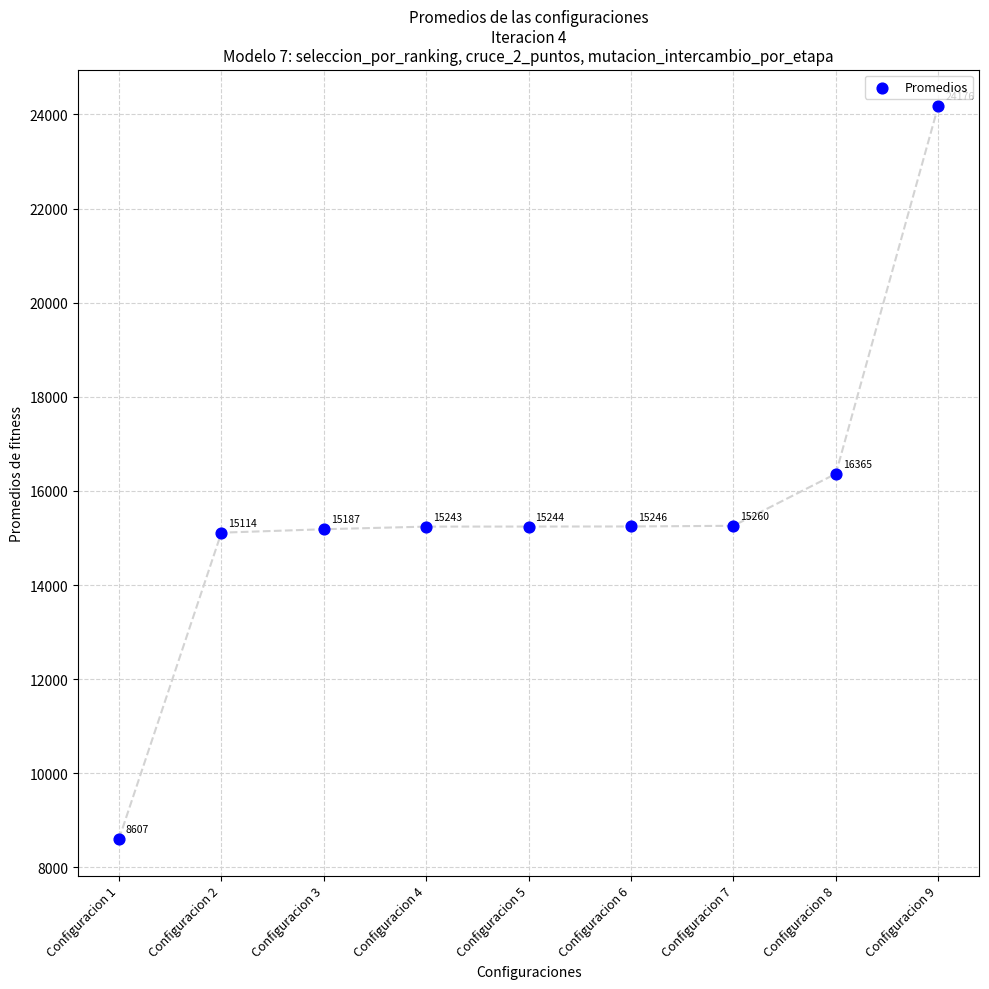

What Y value in the scatter plot is closest to 16391?

16365